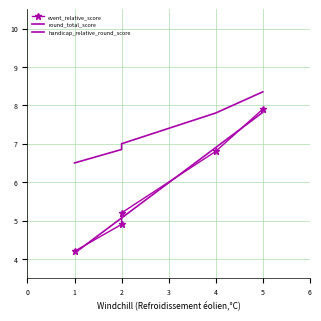

Which has a higher value, 5 or 2?

5